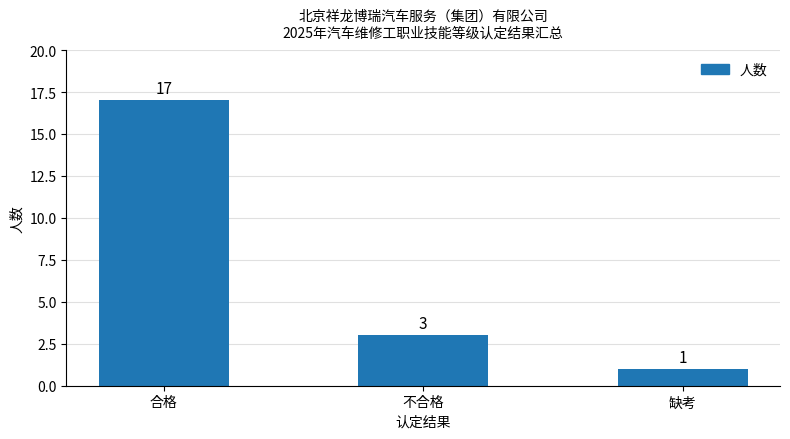

What is the difference between the values at 缺考 and 不合格?

2